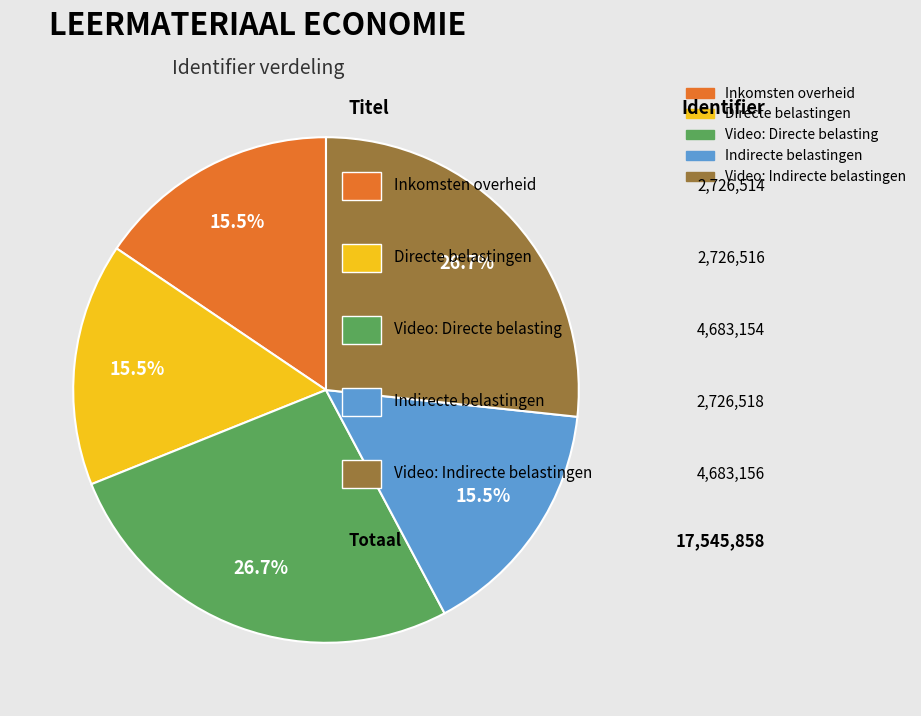

What portion of the pie excludes Inkomsten overheid?

84.5%